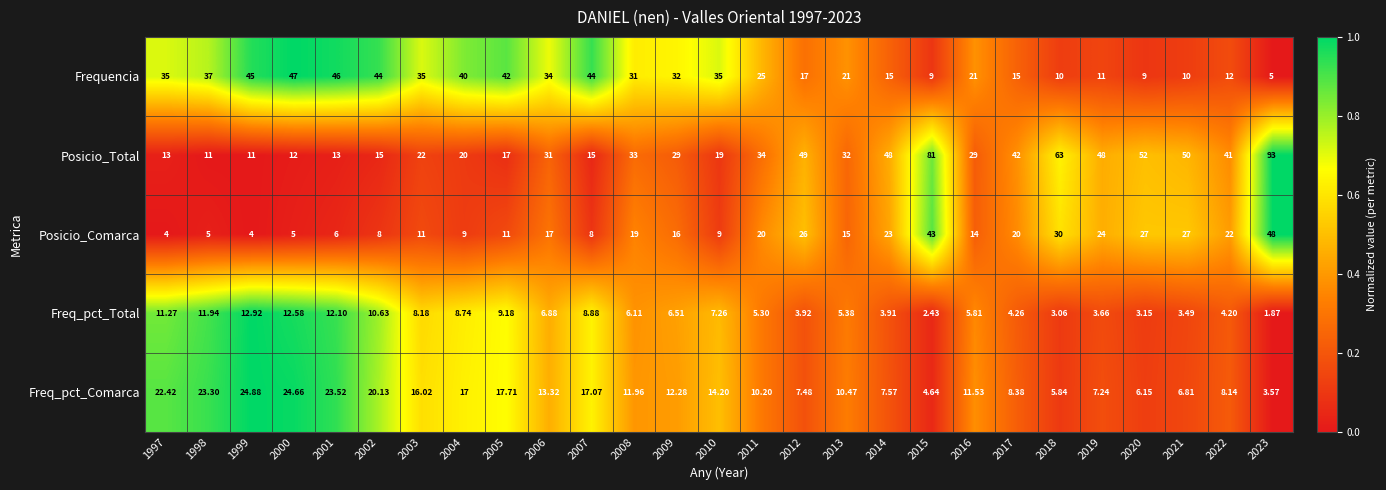

How many data points in Posicio_Comarca are less than 16?

13